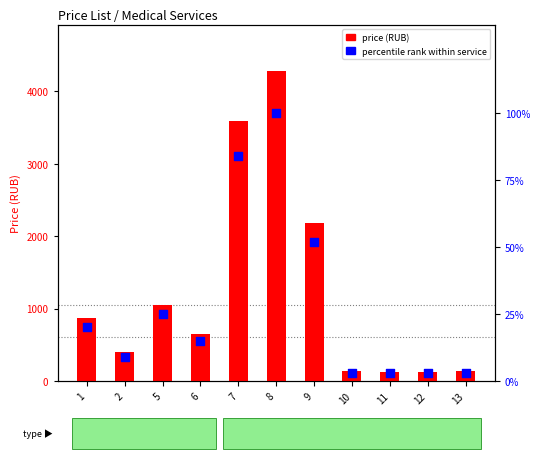

Which series reaches the maximum Y coordinate?

price (RUB)